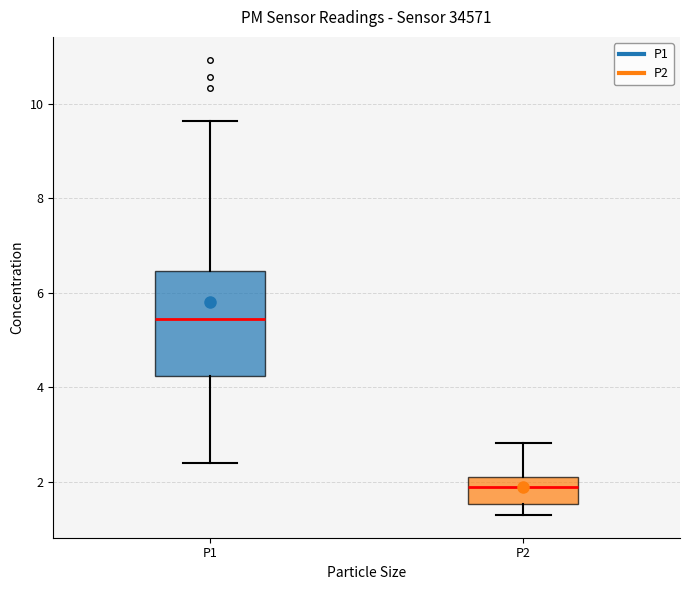

Reading left to right, read every box against the y-axis: the position of its median line, the range the box covers, and the ends of its whiskers. The values are not printed on the chart, so give them approximately, as read against the axis.

P1: median 5.4, box 4.2 to 6.4, whiskers 2.4 to 9.6
P2: median 2.0, box 1.6 to 2.2, whiskers 1.4 to 2.8